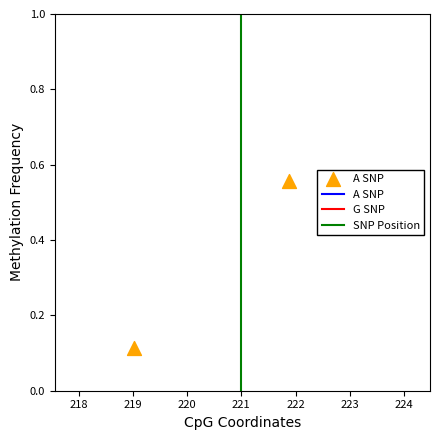

What is the range of X values (max minus min)?

2.9